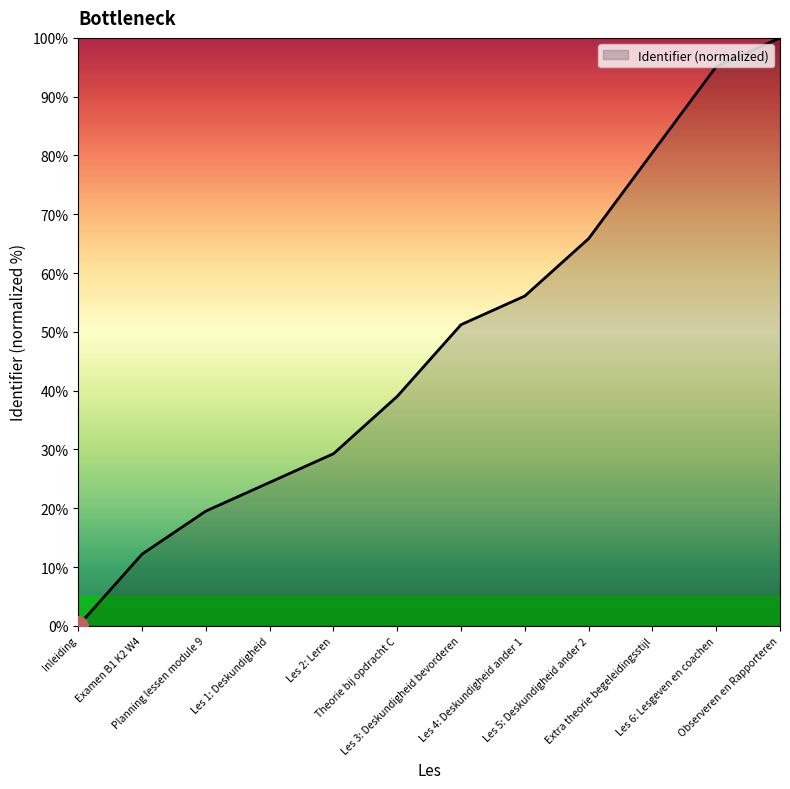

Does the chart display data point markers on the line(s)?

No